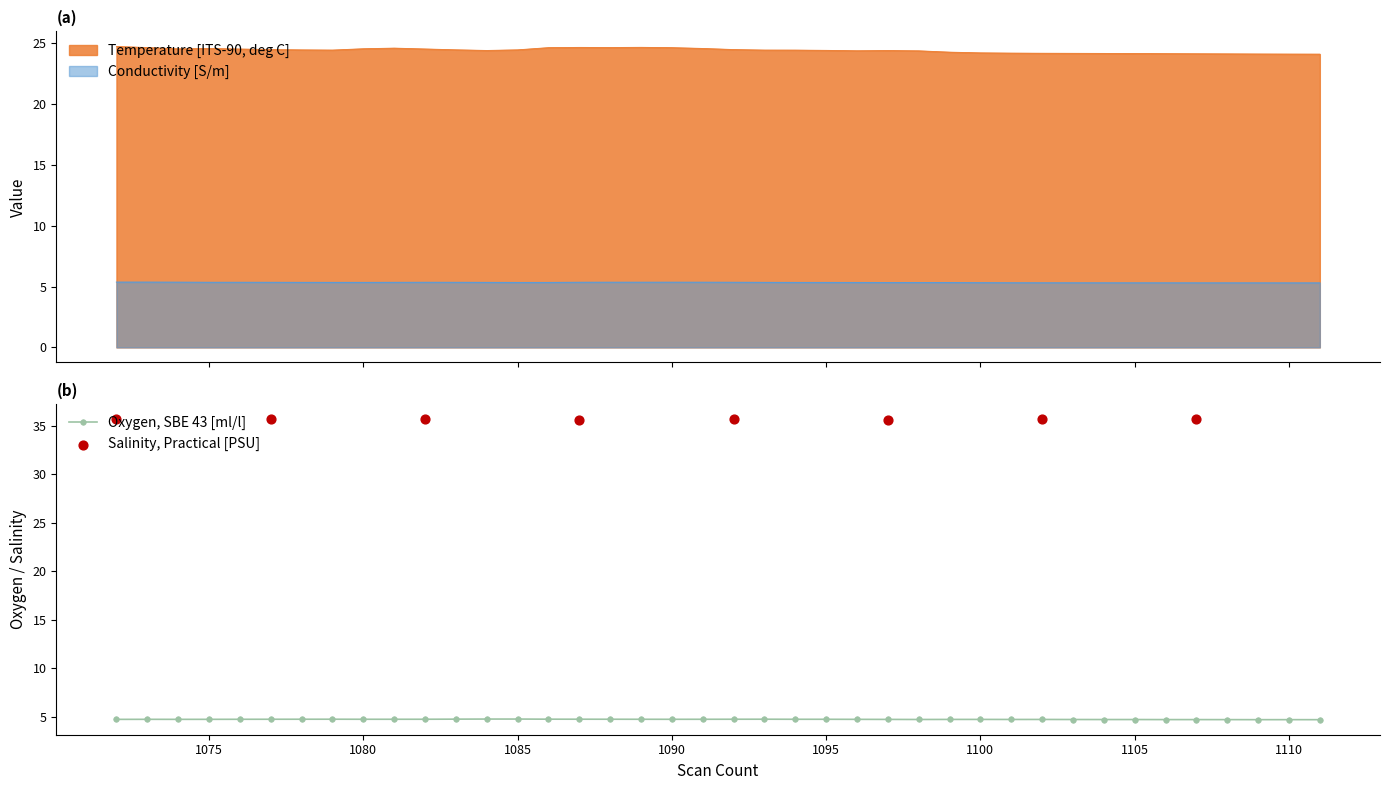

Which series contains the lowest Y value?

Oxygen, SBE 43 [ml/l]